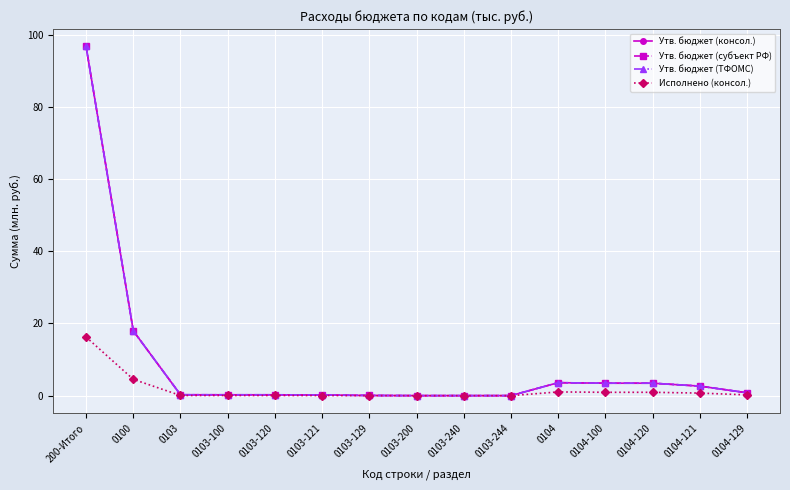

Is the value of Утв. бюджет (субъект РФ) at 200-Итого greater than the value of Исполнено (консол.) at 0103?

Yes